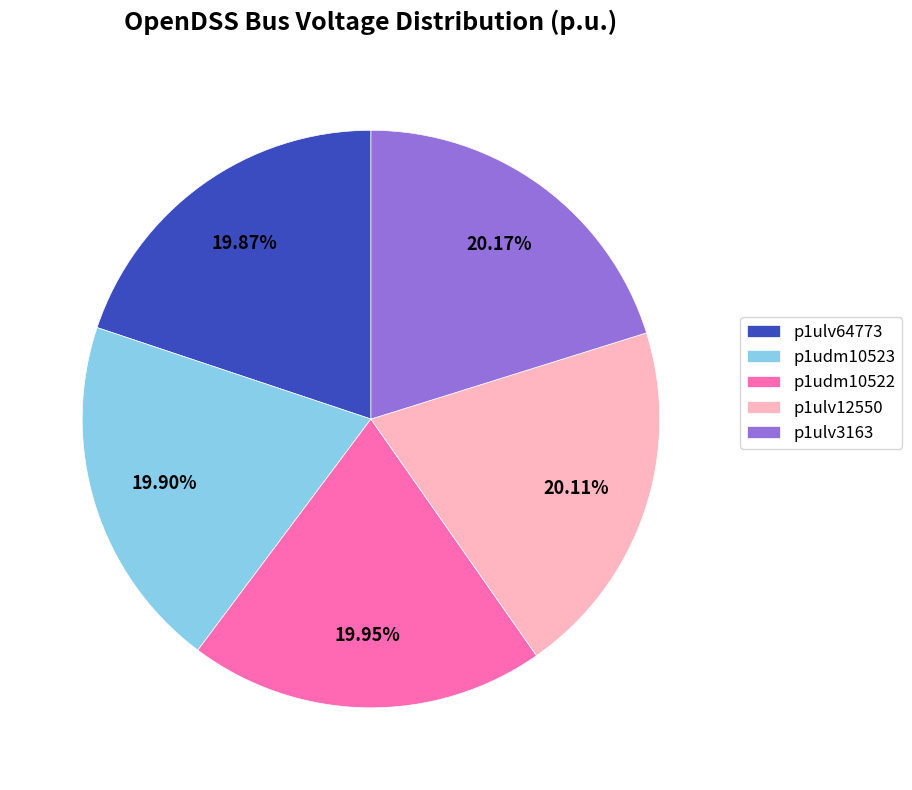

How many slices are in this pie chart?

5